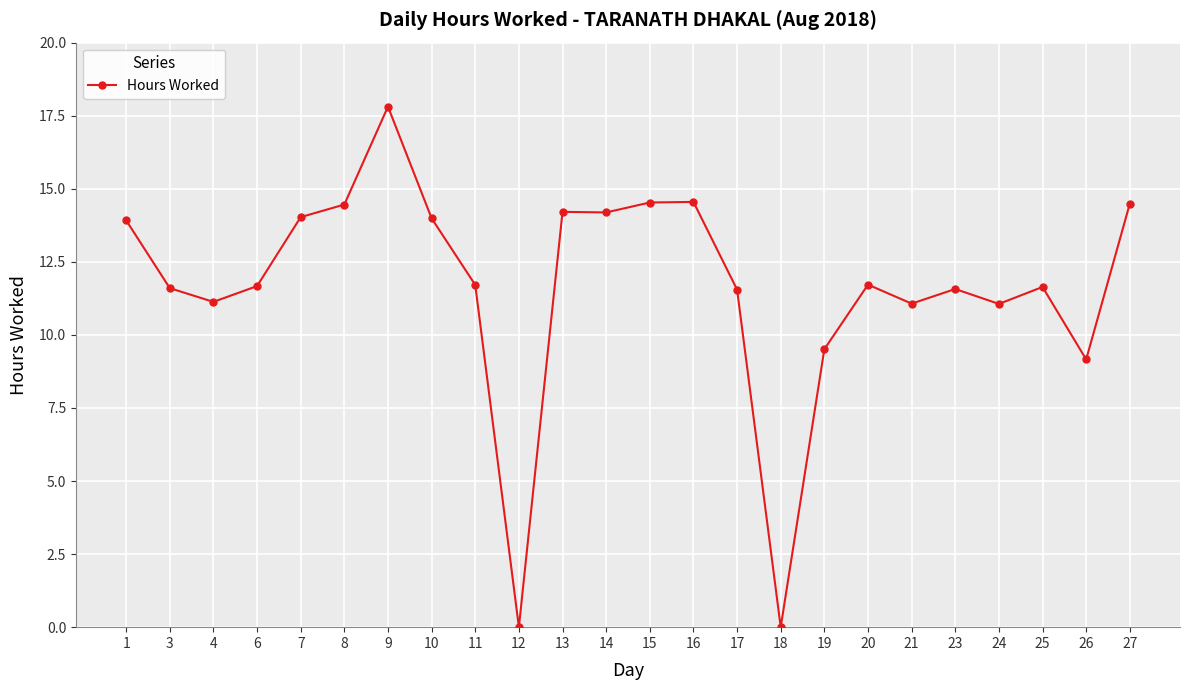

How many data points does each series have?

24